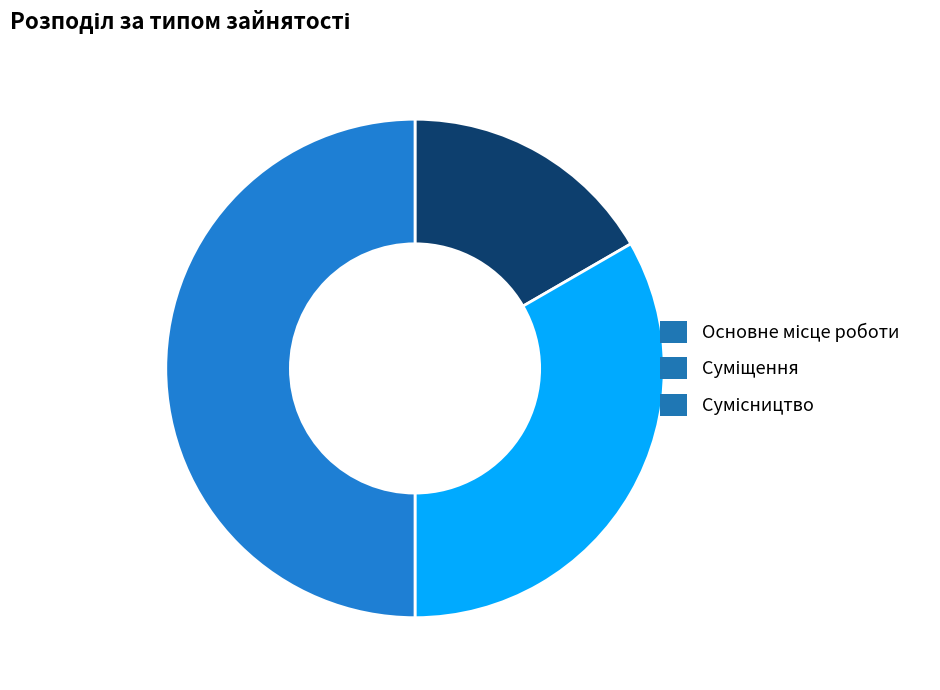

How many slices are in this pie chart?

3